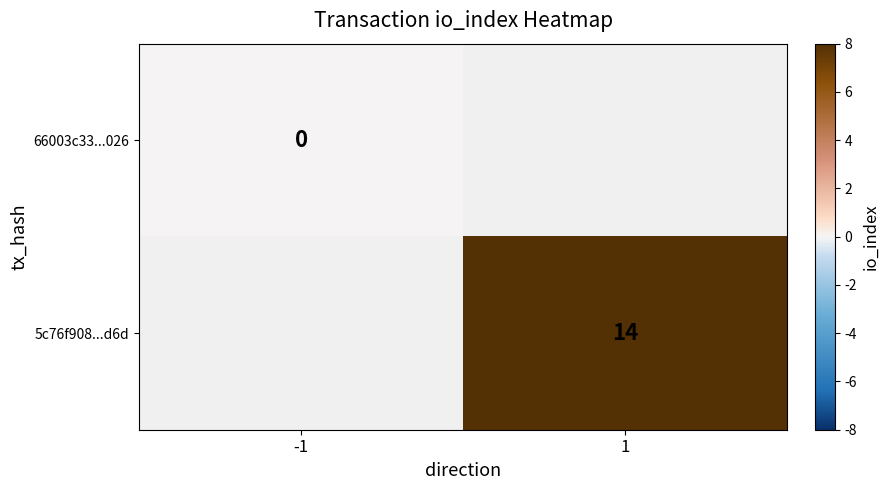

True or false: 5c76f908...d6d has a value of 19 at 1.

False